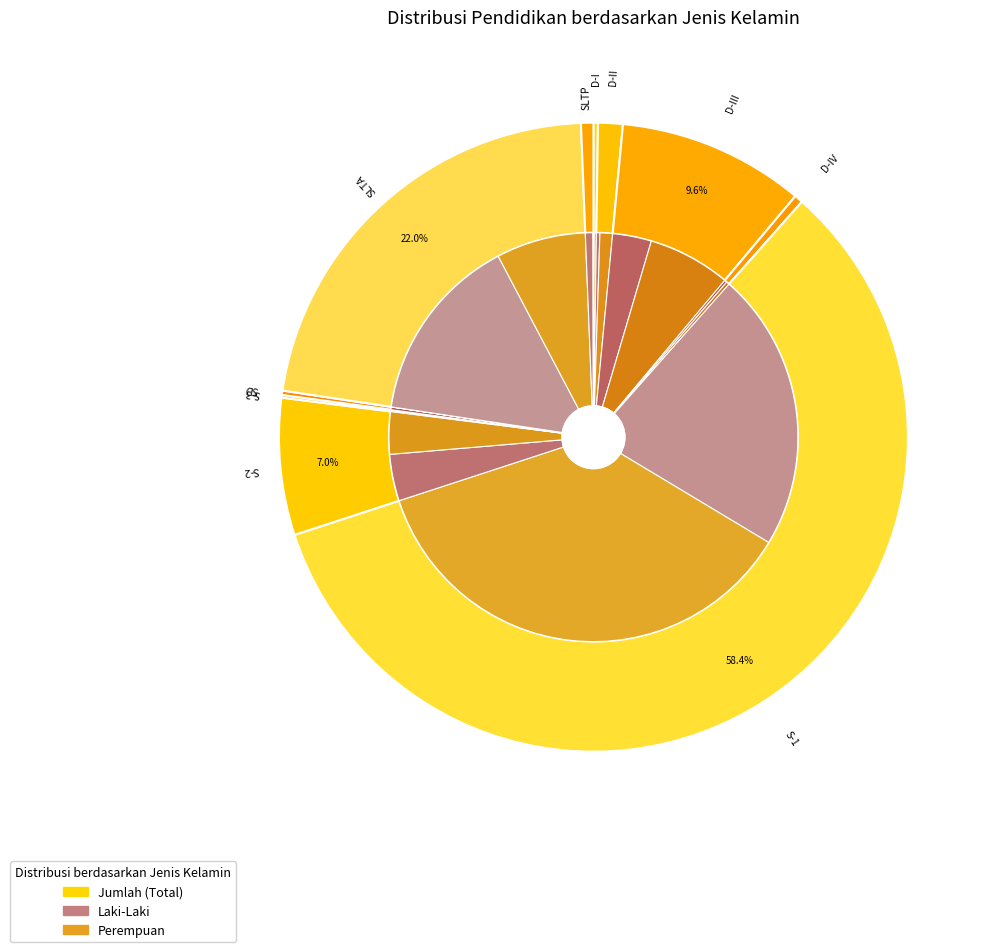

Which slice is the smallest?

S-3